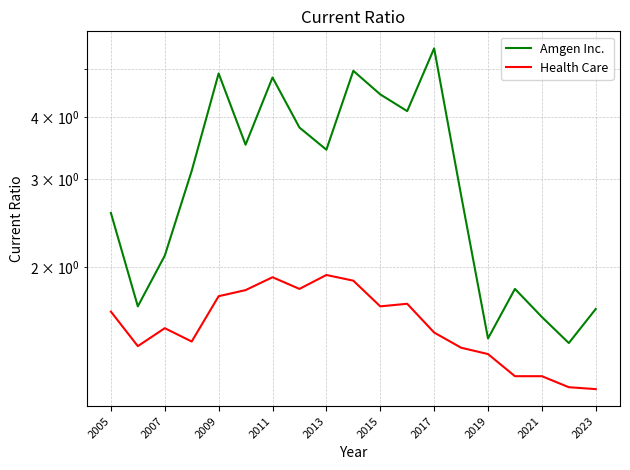

How many values in the Amgen Inc. series exceed 3?

10